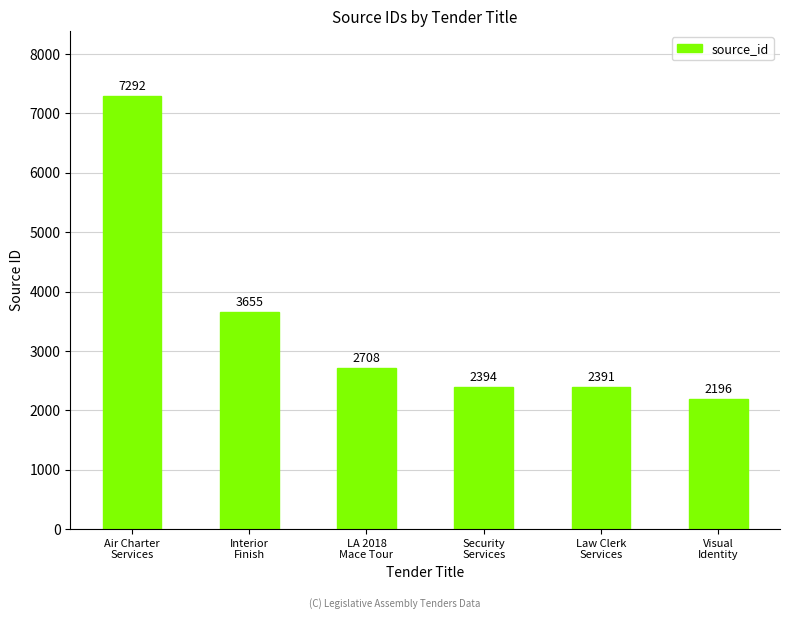

What is the difference between the values at Law Clerk
Services and Interior
Finish?

1264